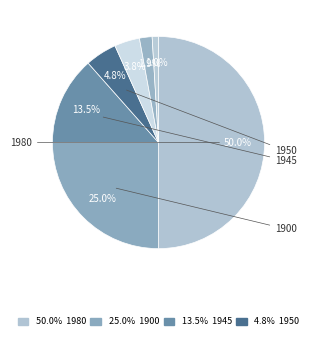

What is the smallest slice in the pie chart?

1920